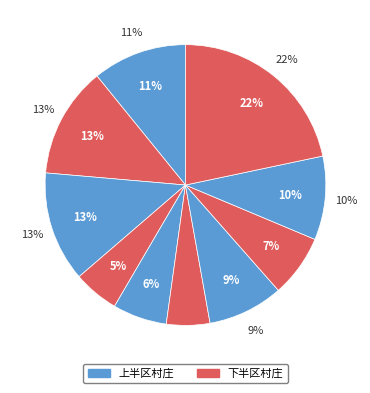

Count the number of slices in the pie.

10